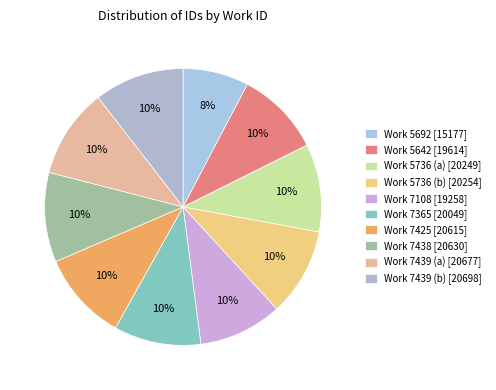

Which category has the biggest portion of the pie?

7439 (b)